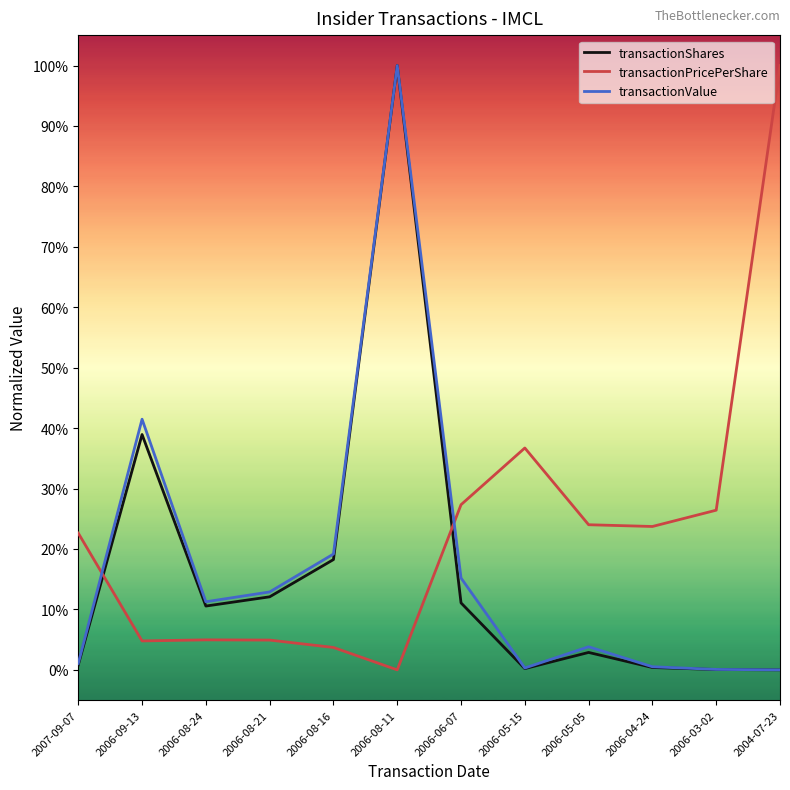

What is the sum of the transactionValue values at 2006-06-07 and 2007-09-07?

0.2